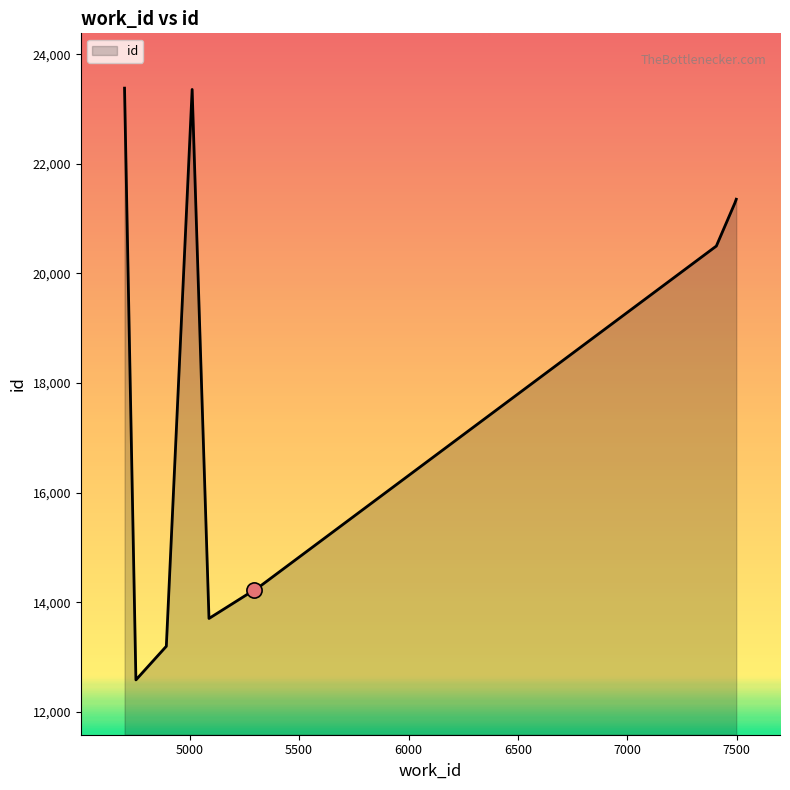

What is the smallest value displayed?

12584